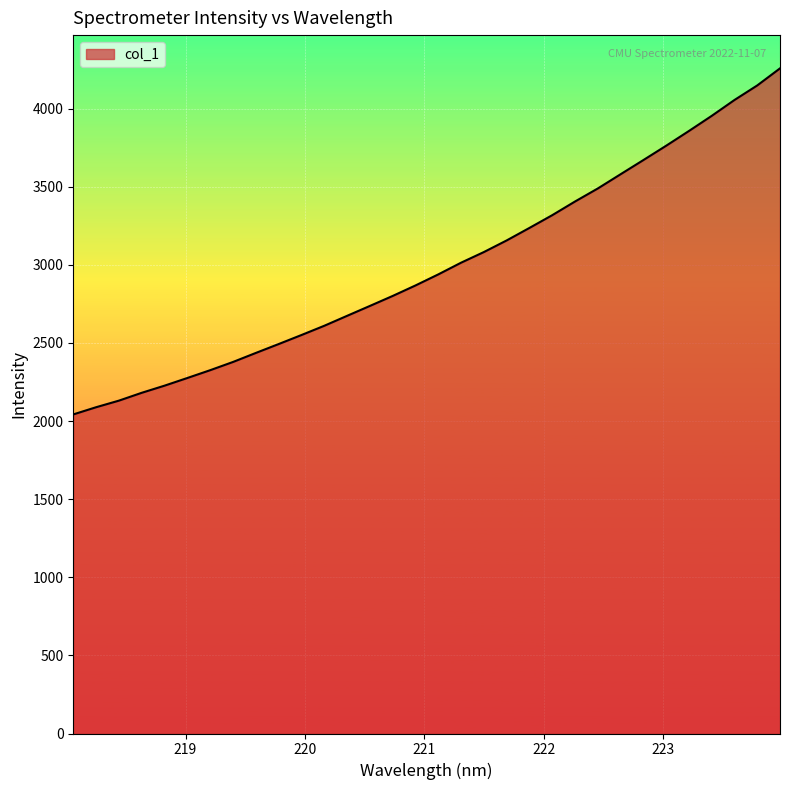

What is the minimum value shown in the chart?

2042.6